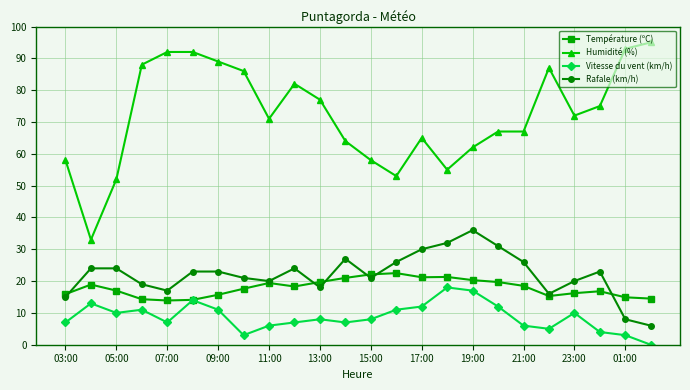

Does the chart have visible grid lines?

Yes